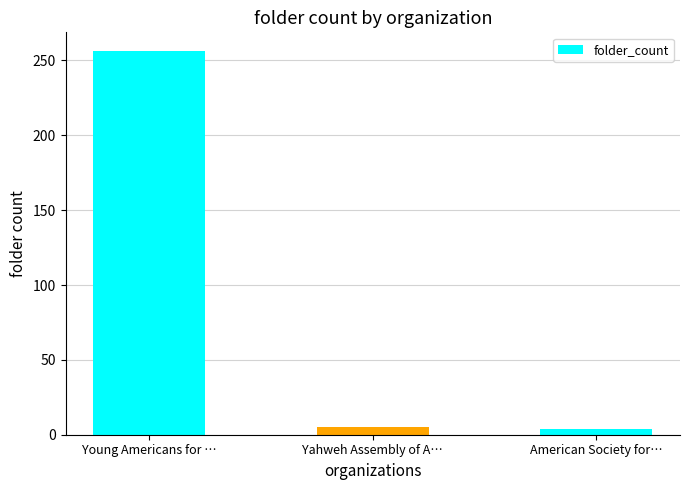

Is it true that the value at Young Americans for … is 426?

False